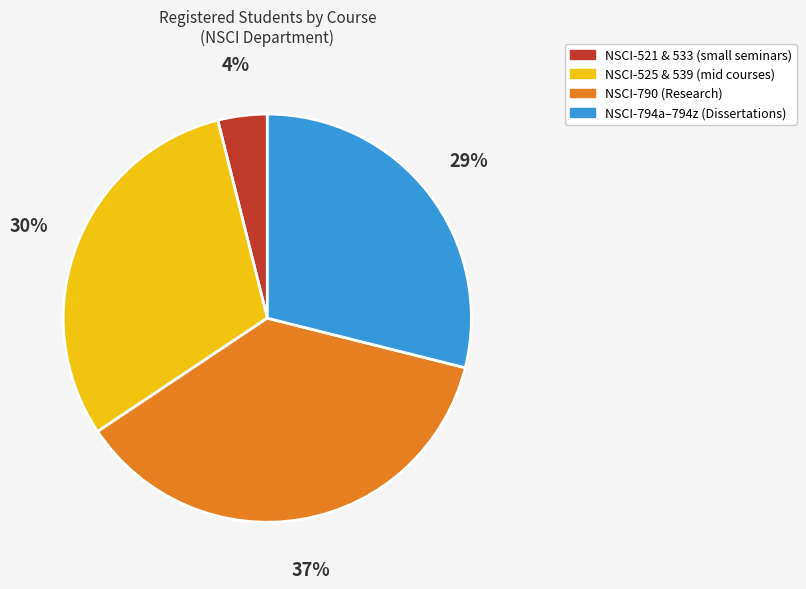

Does any single category account for the majority?

No